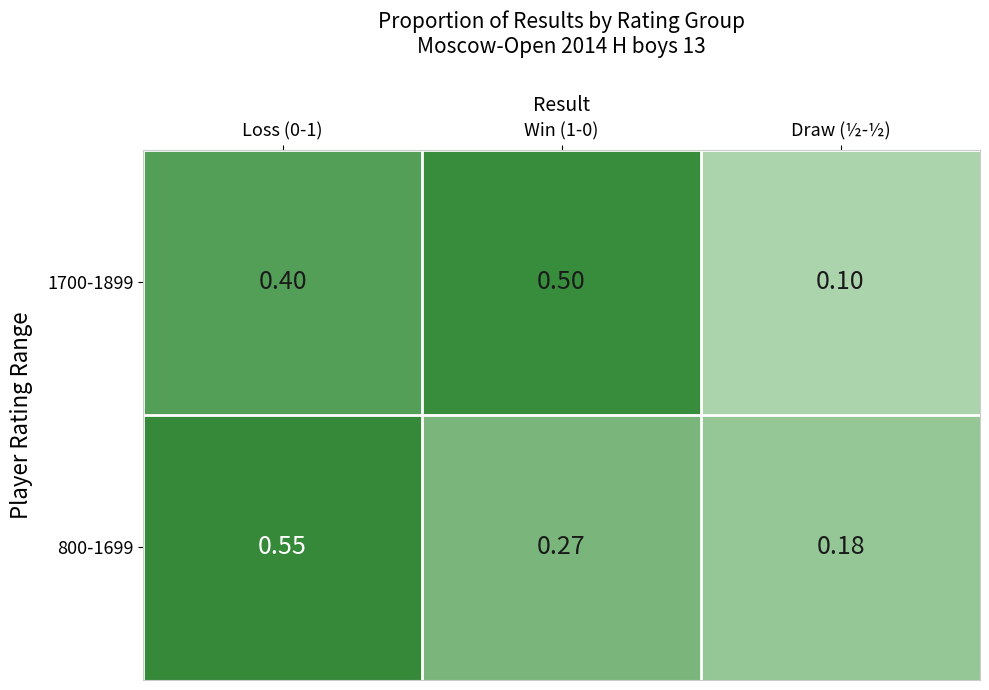

At which label is 1700-1899 closest to 0?

Draw (½-½)